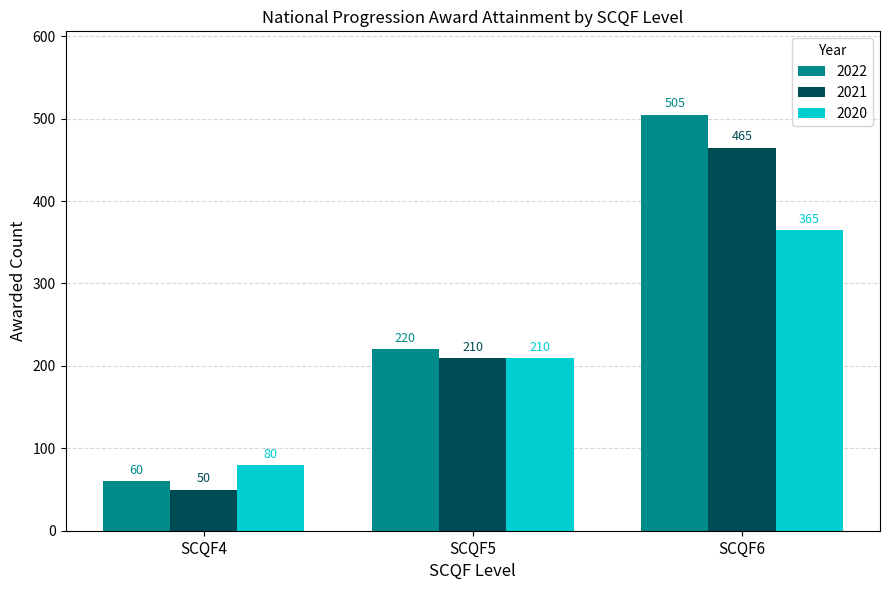

List the series in order of their overall mean, lowest first.

2020, 2021, 2022